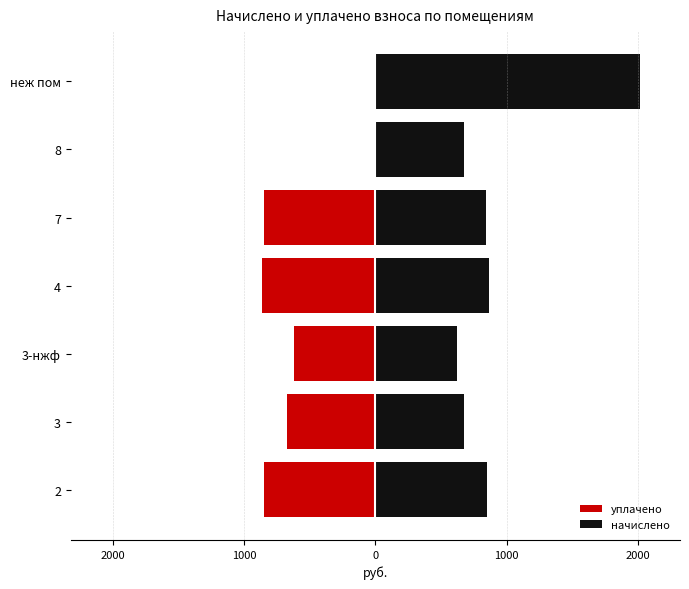

What is the lowest value of the начислено series?

620.1